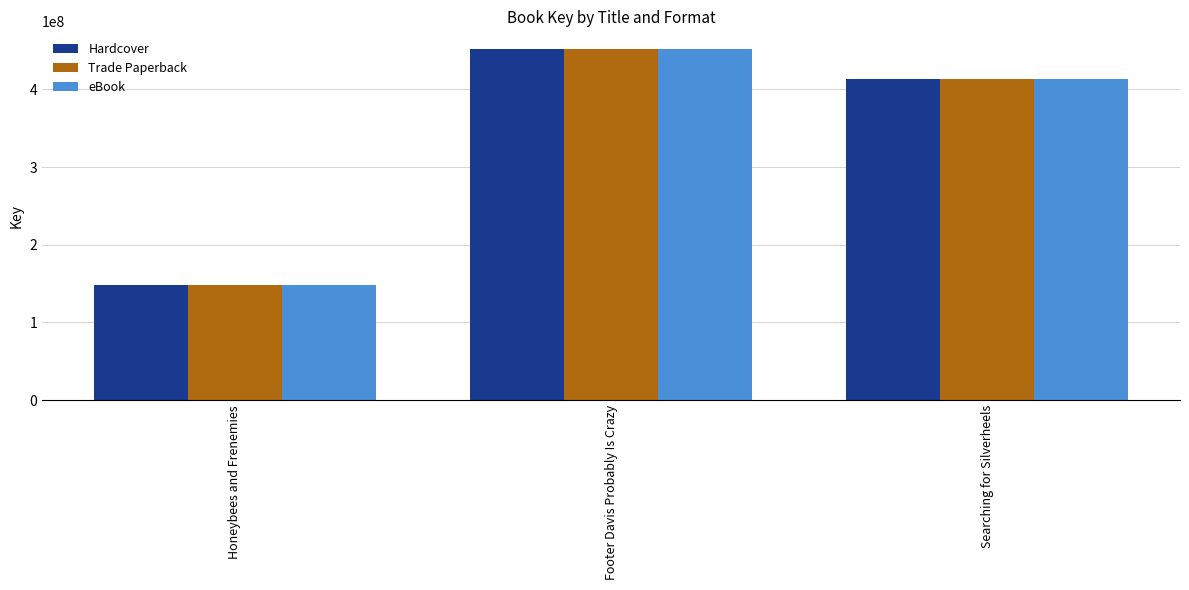

At which label does eBook reach its minimum?

Honeybees and Frenemies